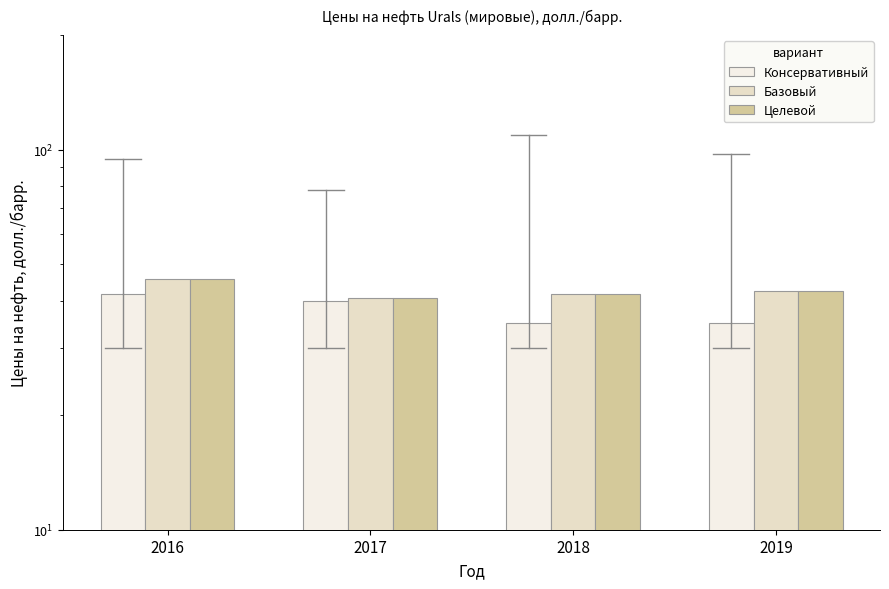

Which category has the lowest value in the Базовый series?

2017